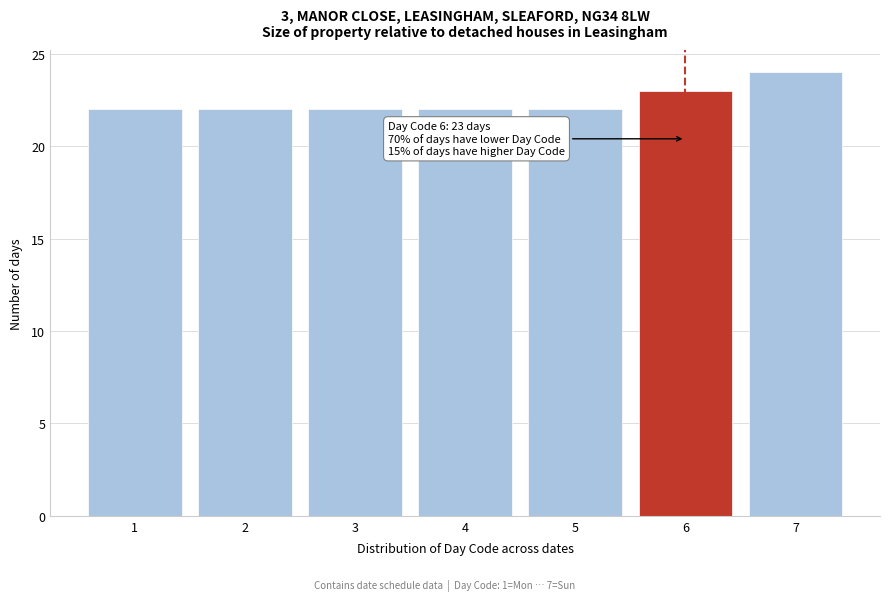

Reading left to right, transcribe all the data shown in this chart.

22	22	22	22	22	23	24